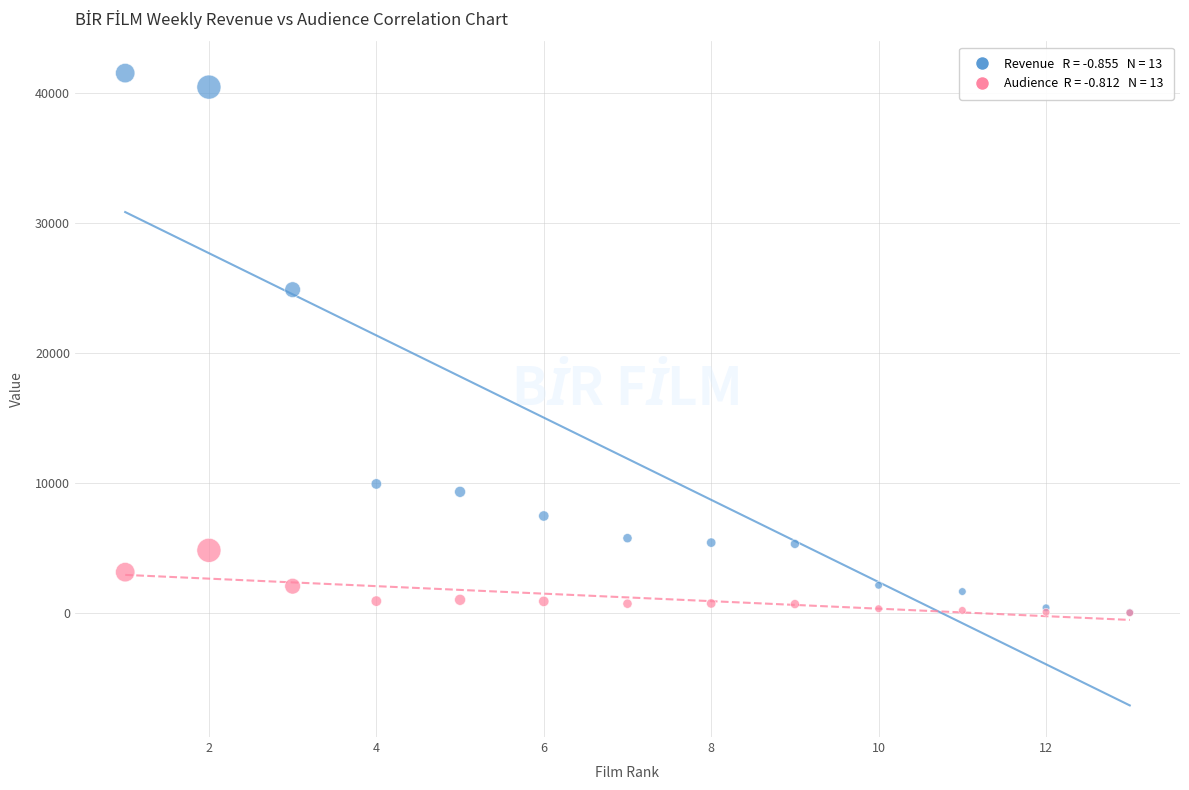

Across all series, what Y value is closest to 20757?

24854.5